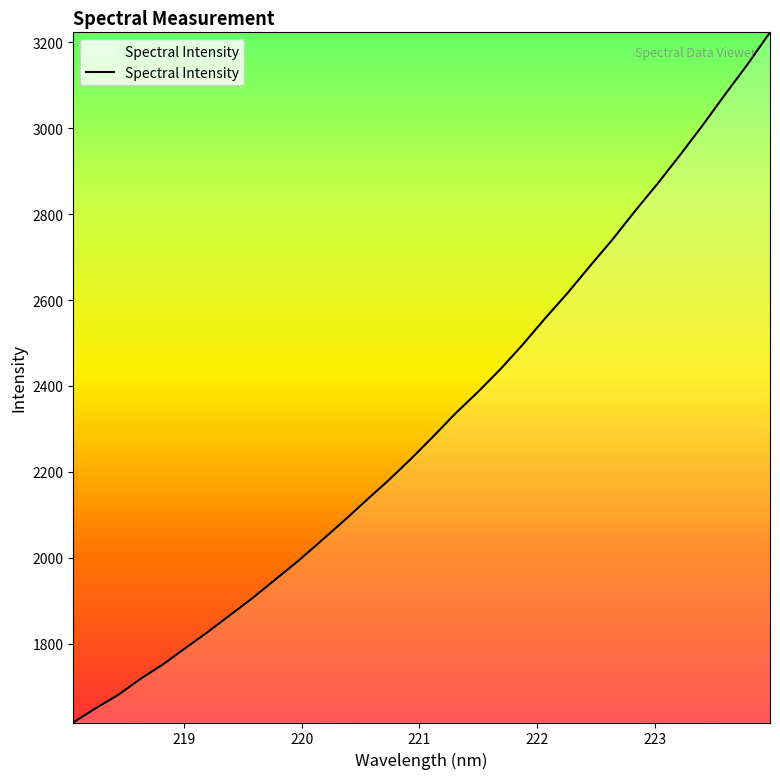

What is the difference between the maximum and minimum values?

1605.8